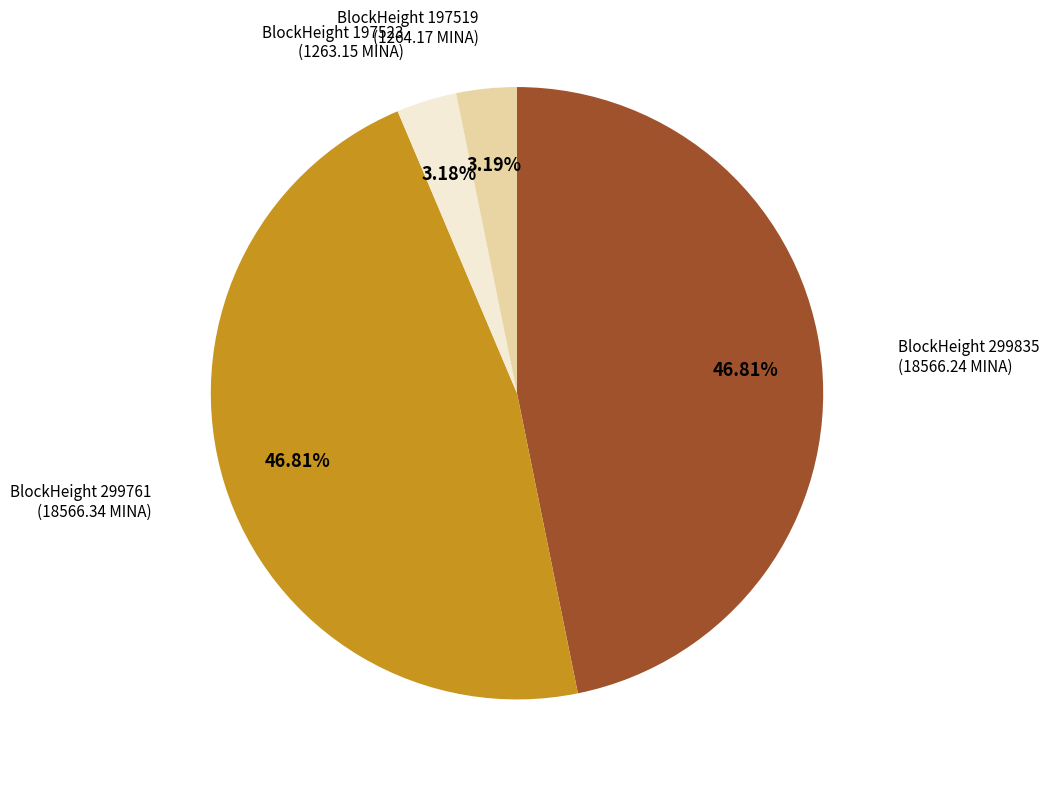

Does any single category account for the majority?

No